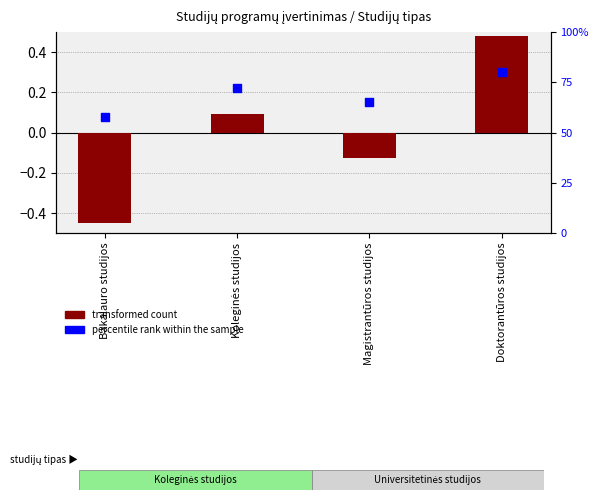

Which series has the largest Y range (max minus min)?

percentile rank within the sample